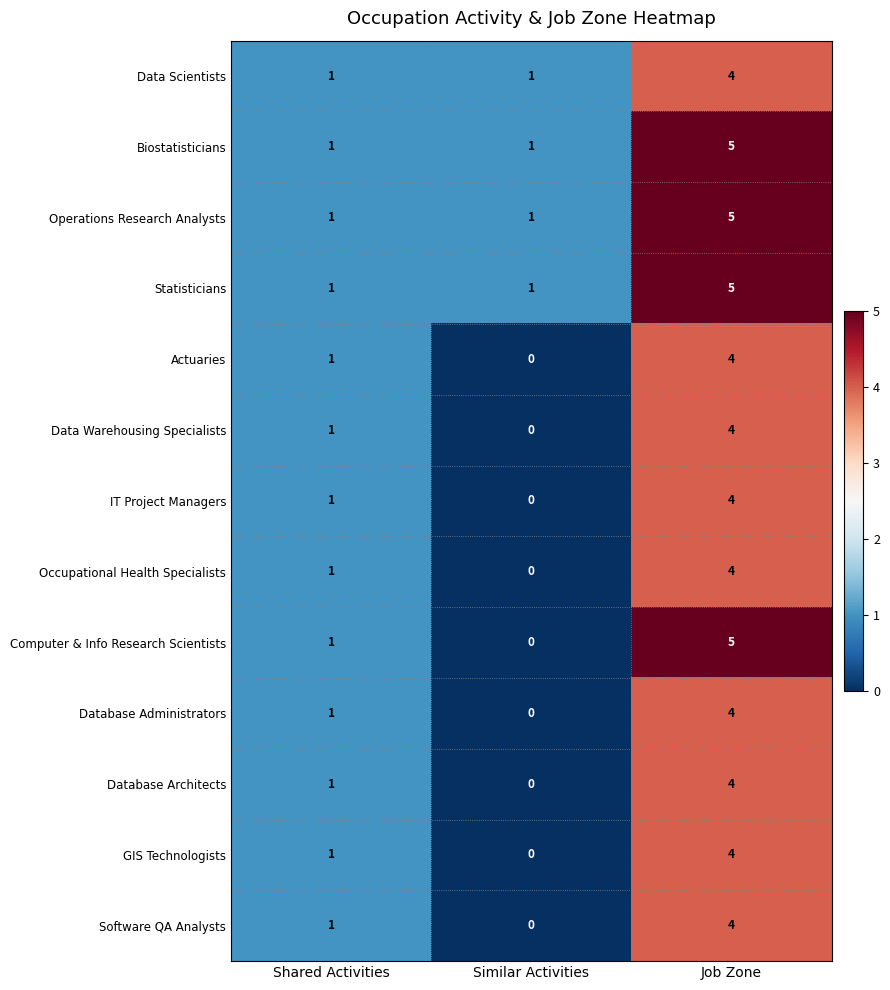

At which category is the sum across all series the highest?

Job Zone